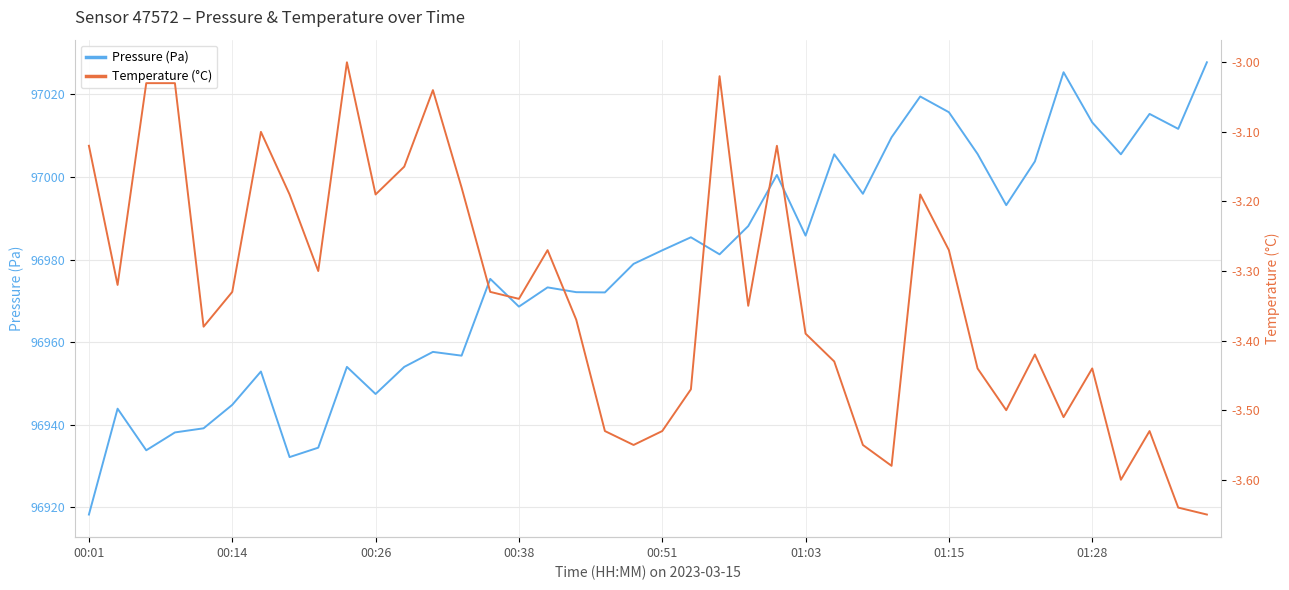

What is the greatest value displayed?

97027.8